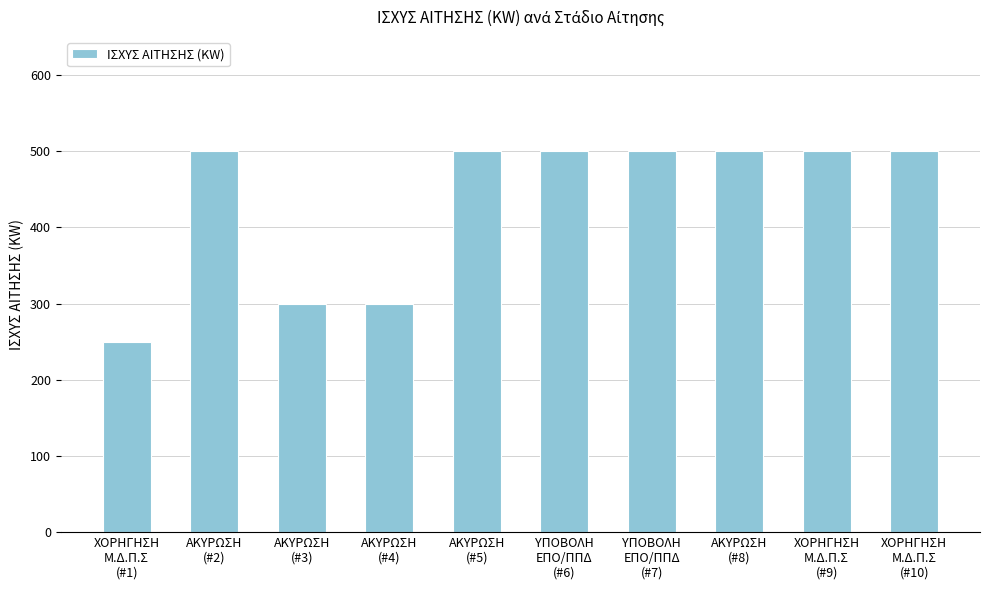

Does the chart contain stacked bars?

No